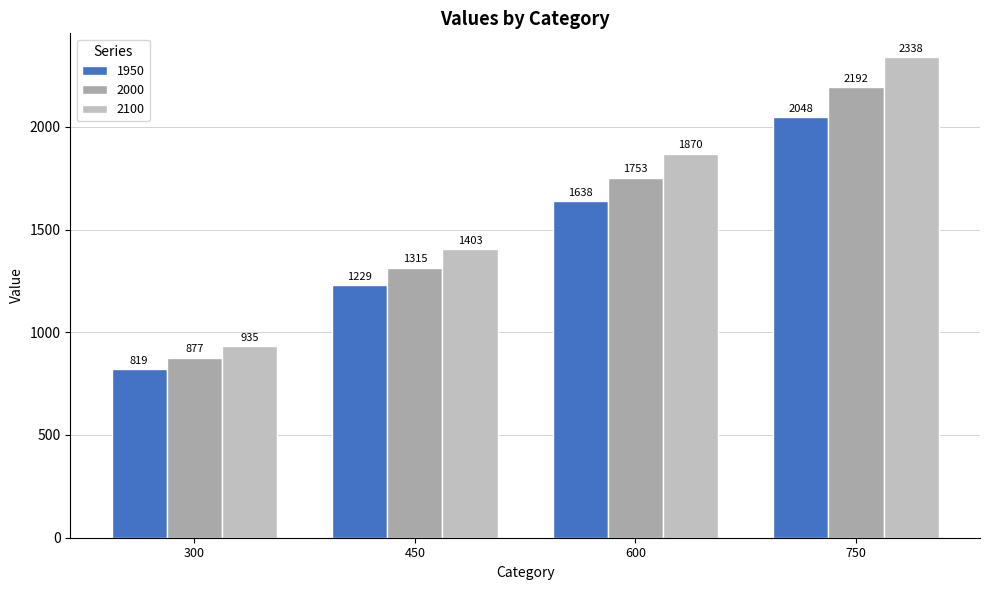

Which series has the largest total across all categories?

2100